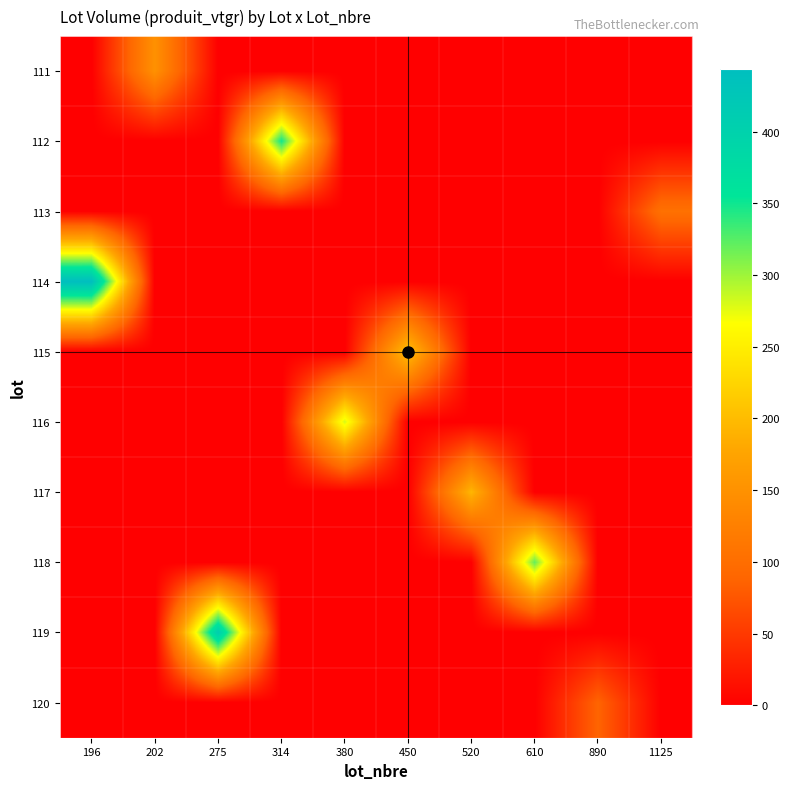

Reading right to left, list all the values displayed in this chart.

111: 1125=0.0	890=0.0	610=0.0	520=0.0	450=0.0	380=0.0	314=0.0	275=0.0	202=149.5	196=0.0
112: 1125=0.0	890=0.0	610=0.0	520=0.0	450=0.0	380=0.0	314=349.4	275=0.0	202=0.0	196=0.0
113: 1125=104.6	890=0.0	610=0.0	520=0.0	450=0.0	380=0.0	314=0.0	275=0.0	202=0.0	196=0.0
114: 1125=0.0	890=0.0	610=0.0	520=0.0	450=0.0	380=0.0	314=0.0	275=0.0	202=0.0	196=444.0
115: 1125=0.0	890=0.0	610=0.0	520=0.0	450=210.3	380=0.0	314=0.0	275=0.0	202=0.0	196=0.0
116: 1125=0.0	890=0.0	610=0.0	520=0.0	450=0.0	380=280.7	314=0.0	275=0.0	202=0.0	196=0.0
117: 1125=0.0	890=0.0	610=0.0	520=195.4	450=0.0	380=0.0	314=0.0	275=0.0	202=0.0	196=0.0
118: 1125=0.0	890=0.0	610=320.8	520=0.0	450=0.0	380=0.0	314=0.0	275=0.0	202=0.0	196=0.0
119: 1125=0.0	890=0.0	610=0.0	520=0.0	450=0.0	380=0.0	314=0.0	275=410.2	202=0.0	196=0.0
120: 1125=0.0	890=88.6	610=0.0	520=0.0	450=0.0	380=0.0	314=0.0	275=0.0	202=0.0	196=0.0